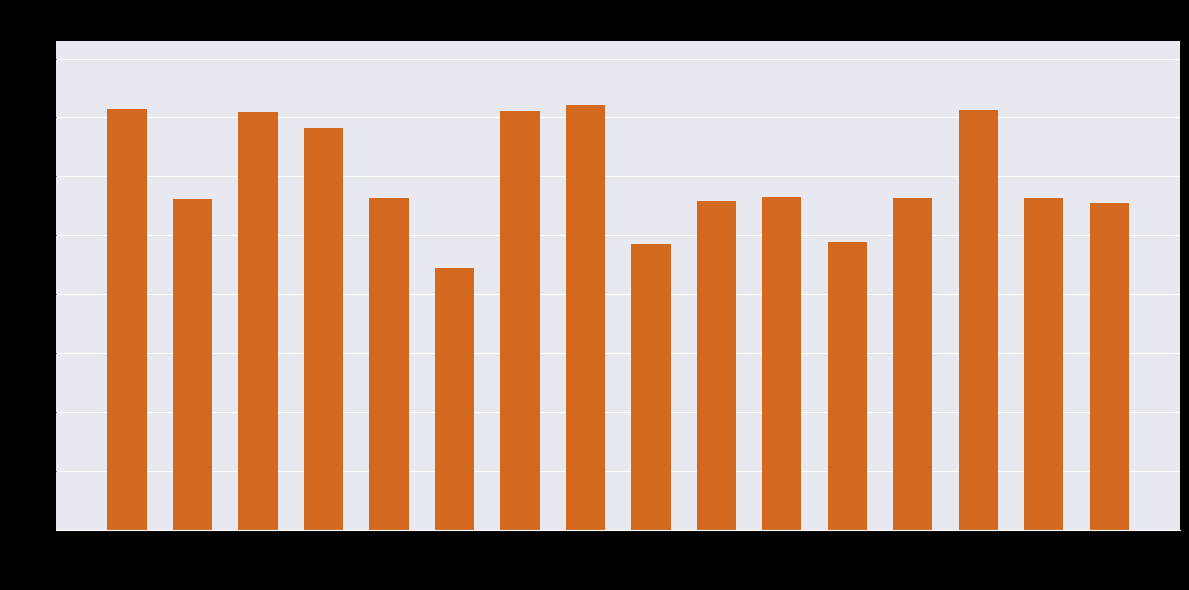

Which label corresponds to the smallest value in the chart?

2-Sun